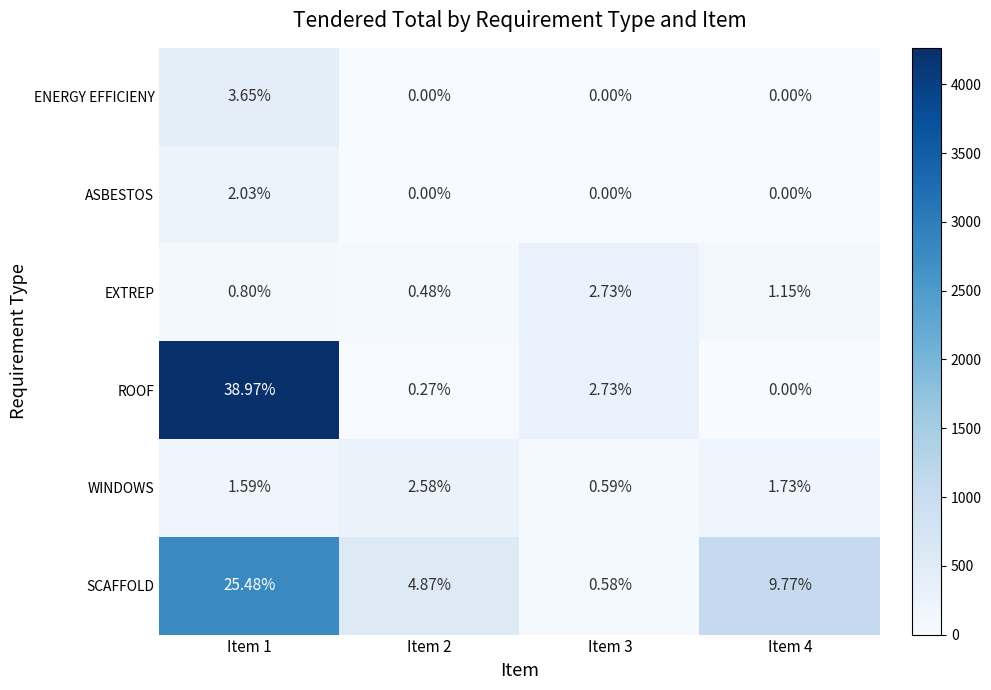

Between Item 1 and Item 4, which series saw the biggest shift?

ROOF